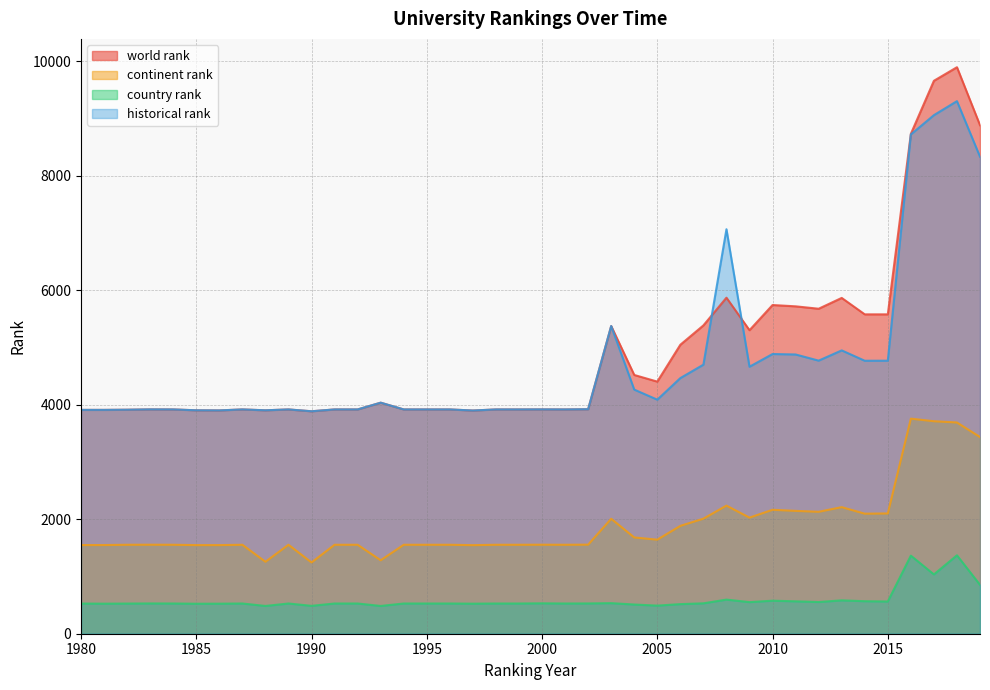

What is the sum of all historical rank values?

189180.0